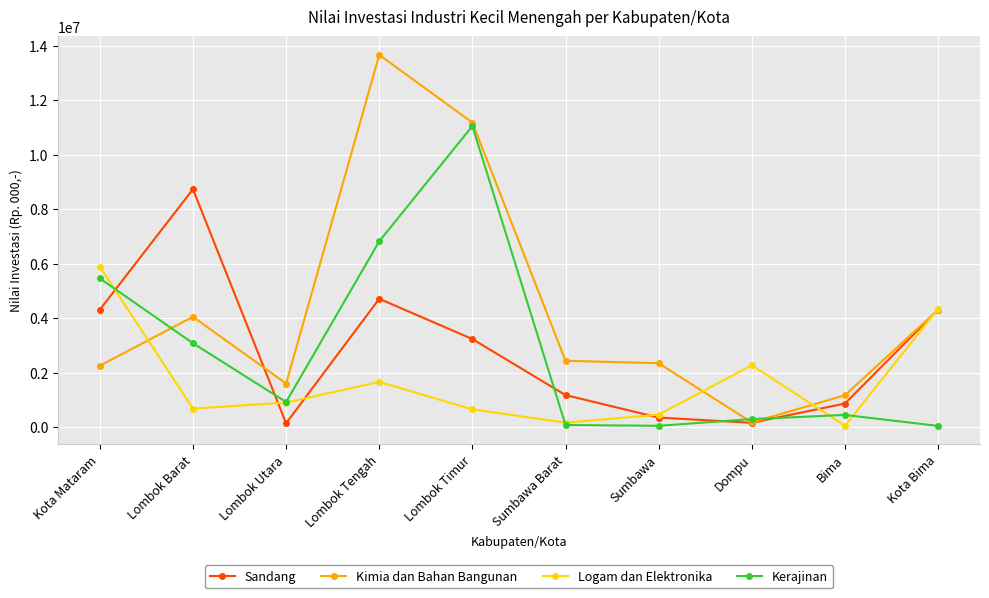

Is the value of Kerajinan at Sumbawa greater than the value of Sandang at Lombok Tengah?

No